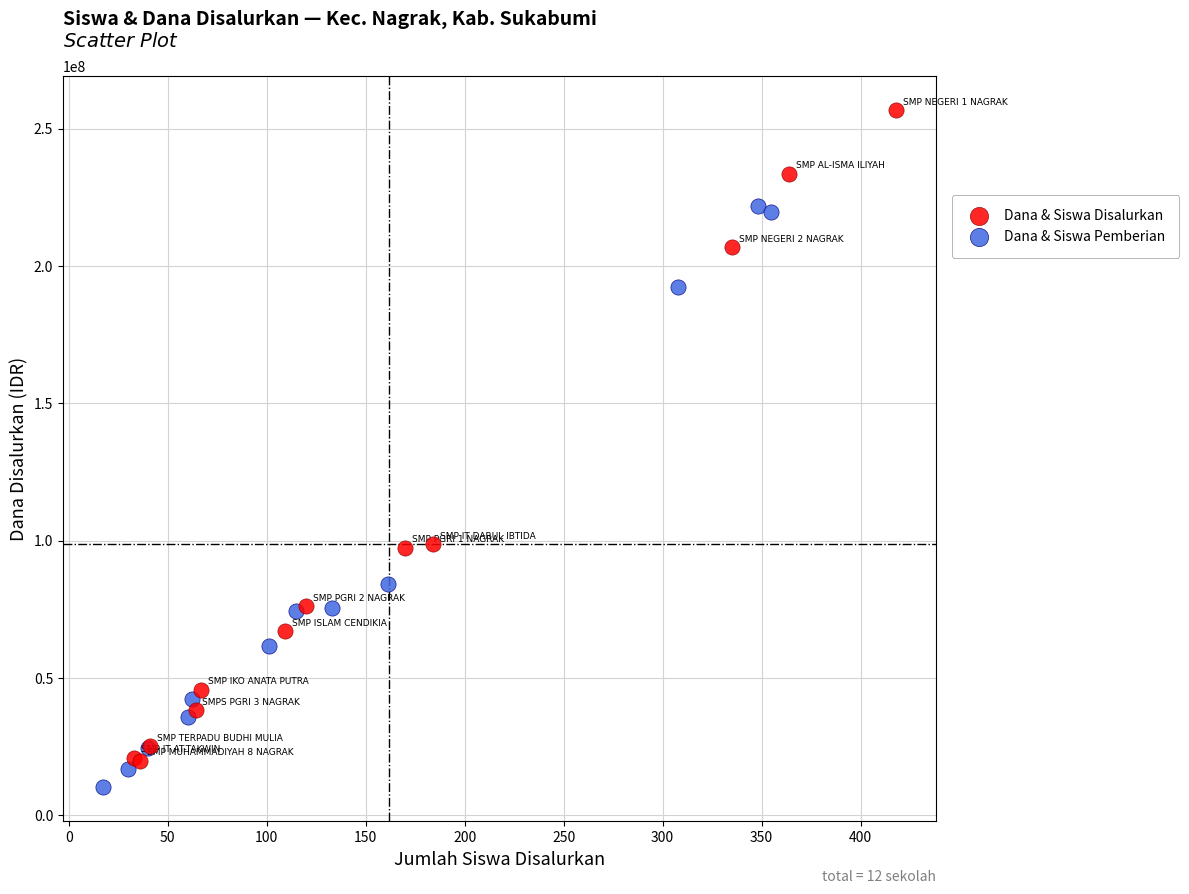

Which series reaches the maximum Y coordinate?

Dana & Siswa Disalurkan